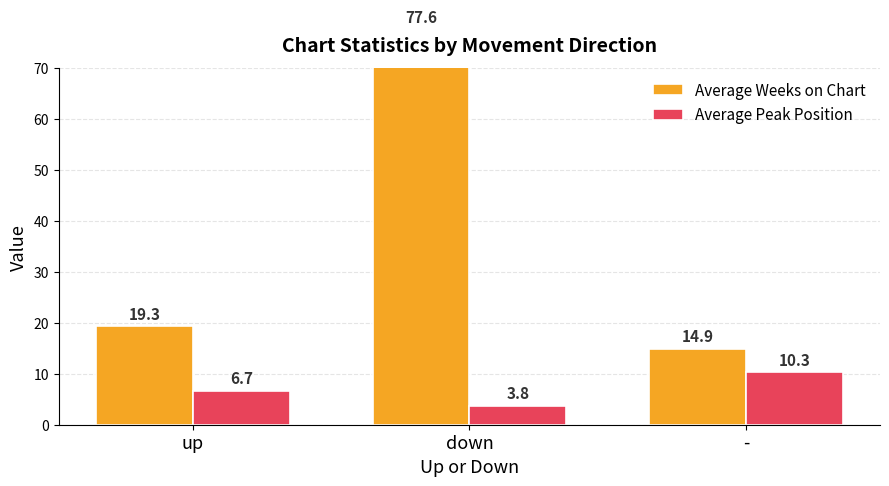

Where does the Average Peak Position series first go above 6?

up